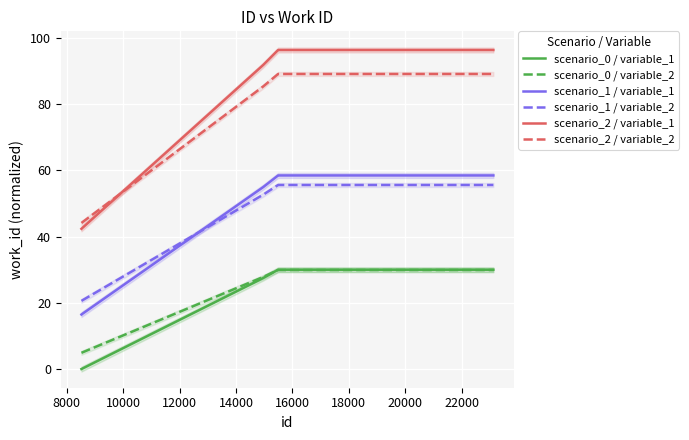

True or false: scenario_2 / variable_1 and scenario_0 / variable_1 cross at least once.

False